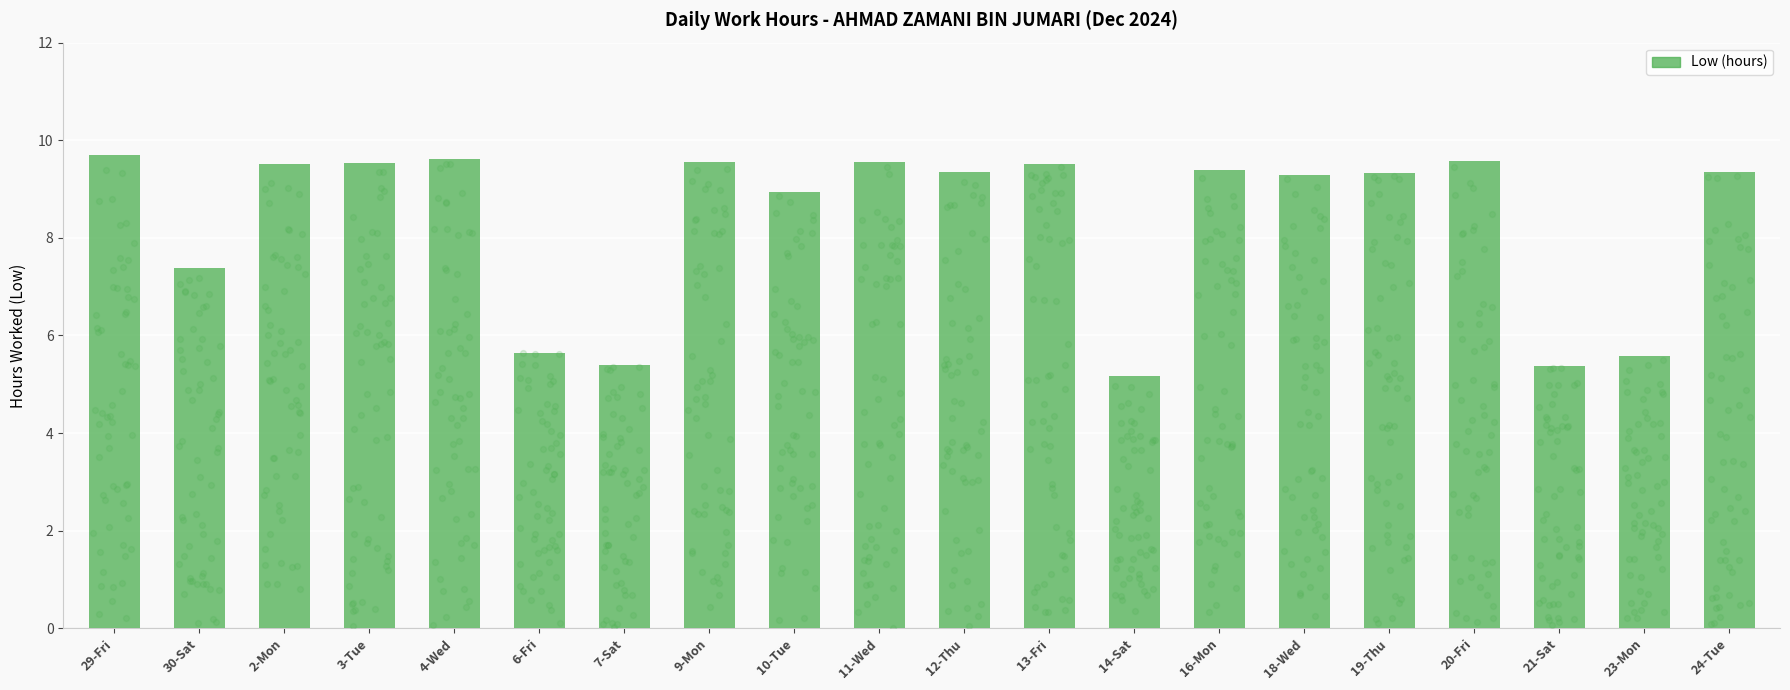

Which has a higher value, 20-Fri or 11-Wed?

20-Fri